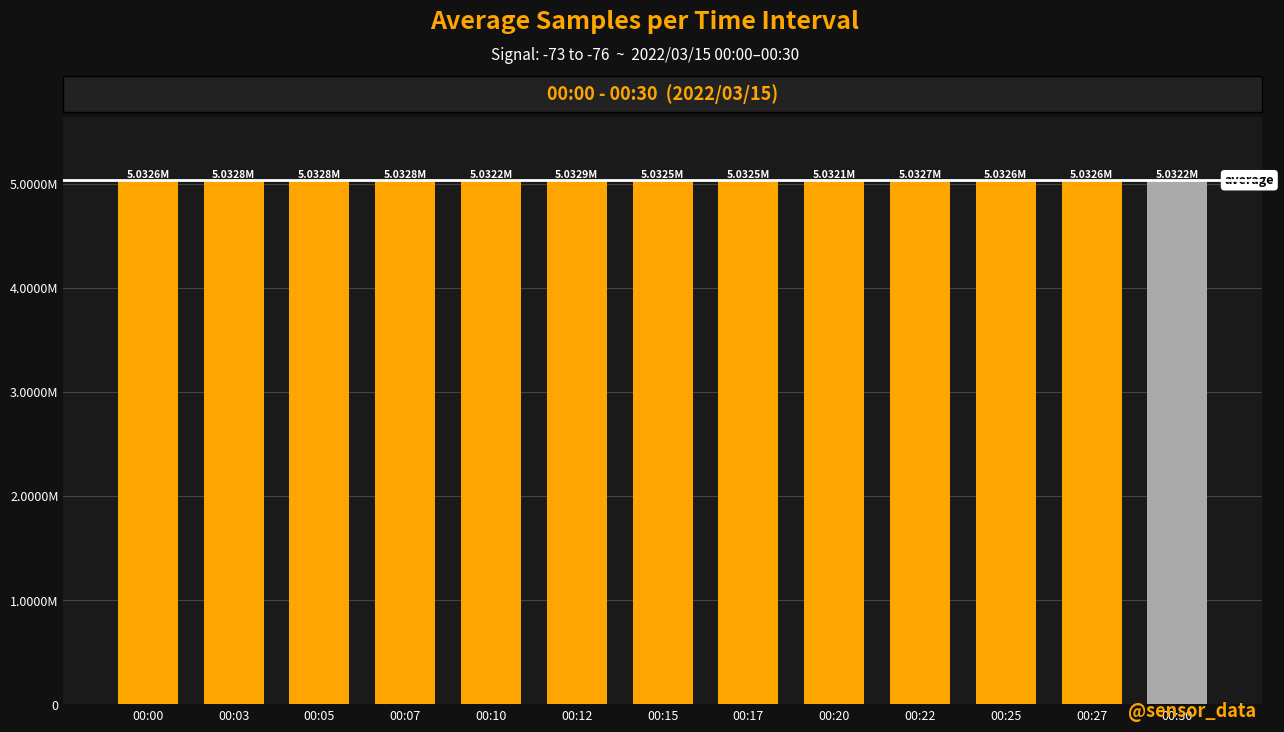

Does the chart contain any negative values?

No